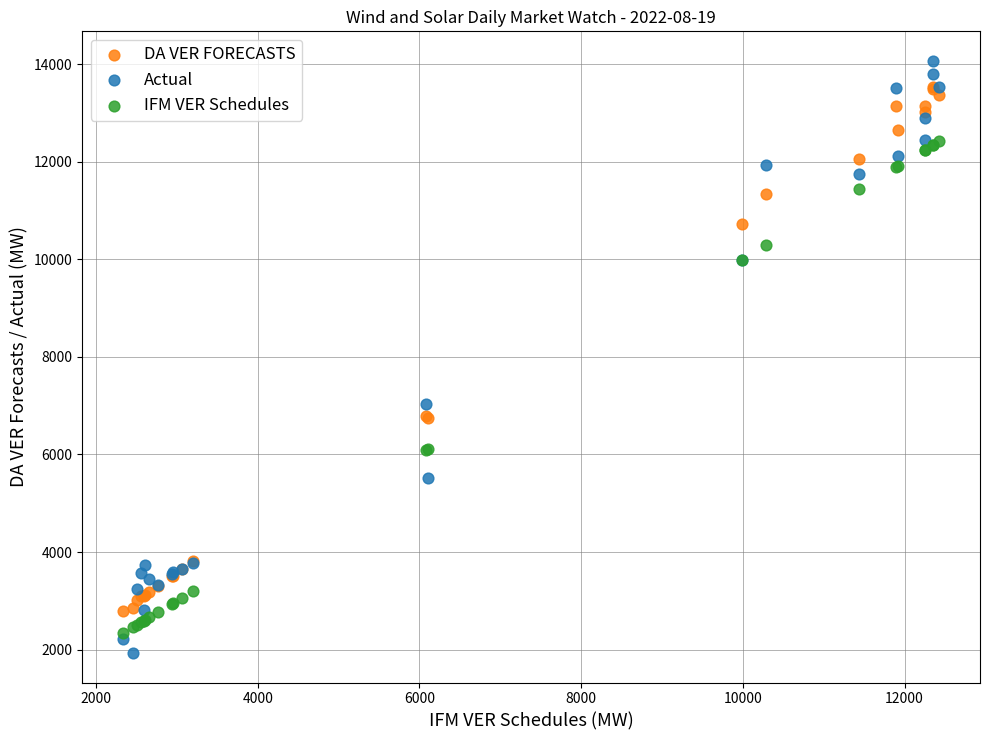

In the Actual series, what Y value is closest to 7999?

7028.9